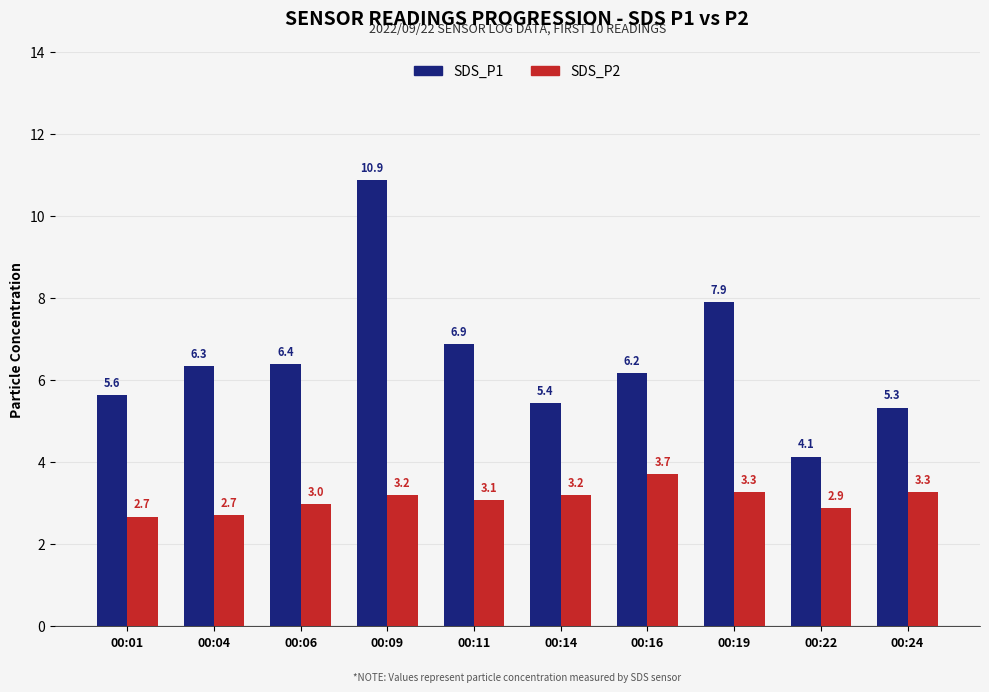

How many bars are there in each group?

2